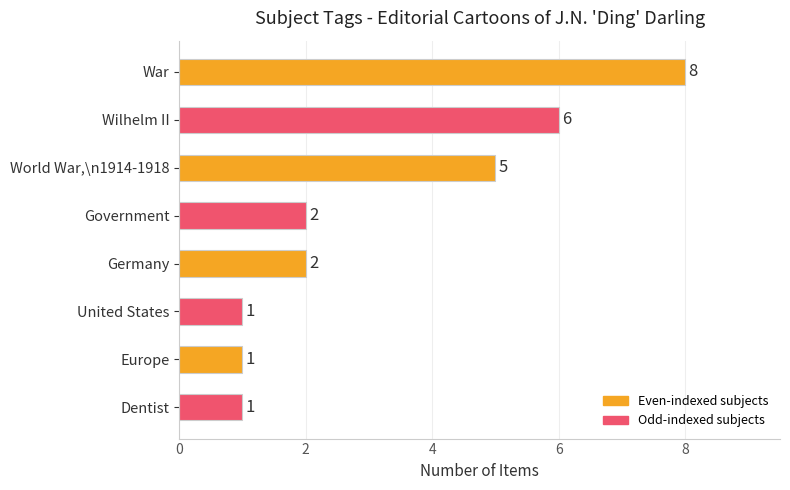

How many data points does each series have?

8